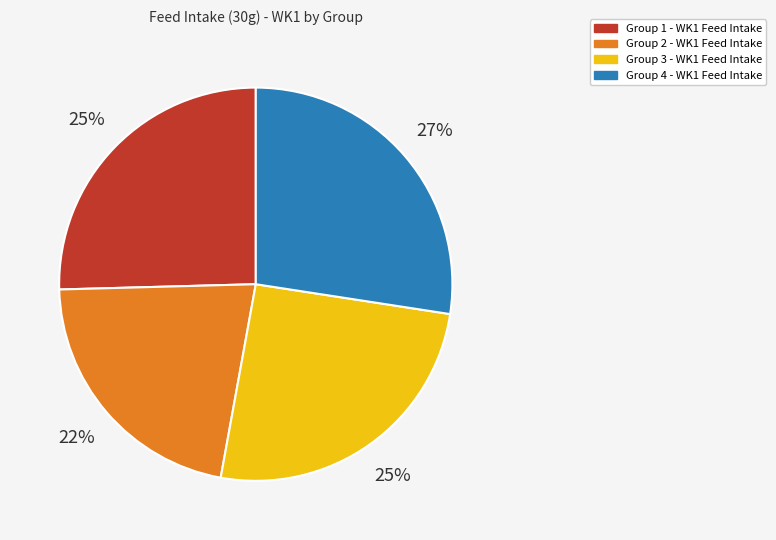

Is there a majority slice in this chart?

No